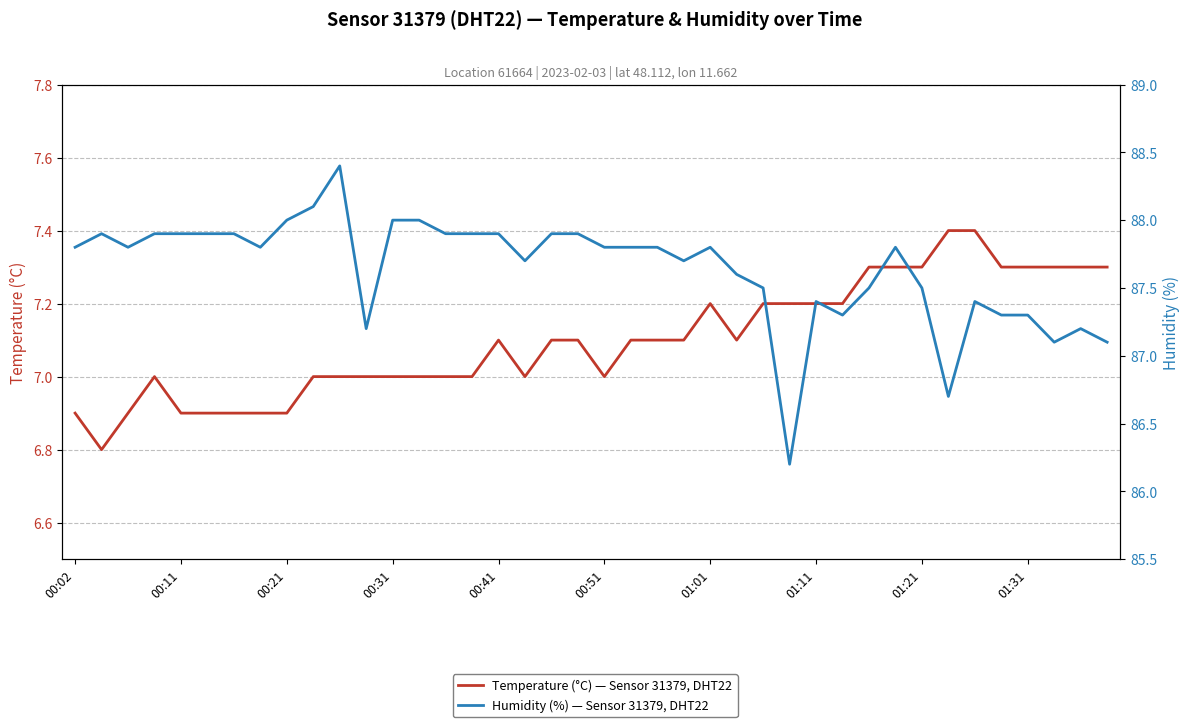

What is the greatest value displayed?

88.4